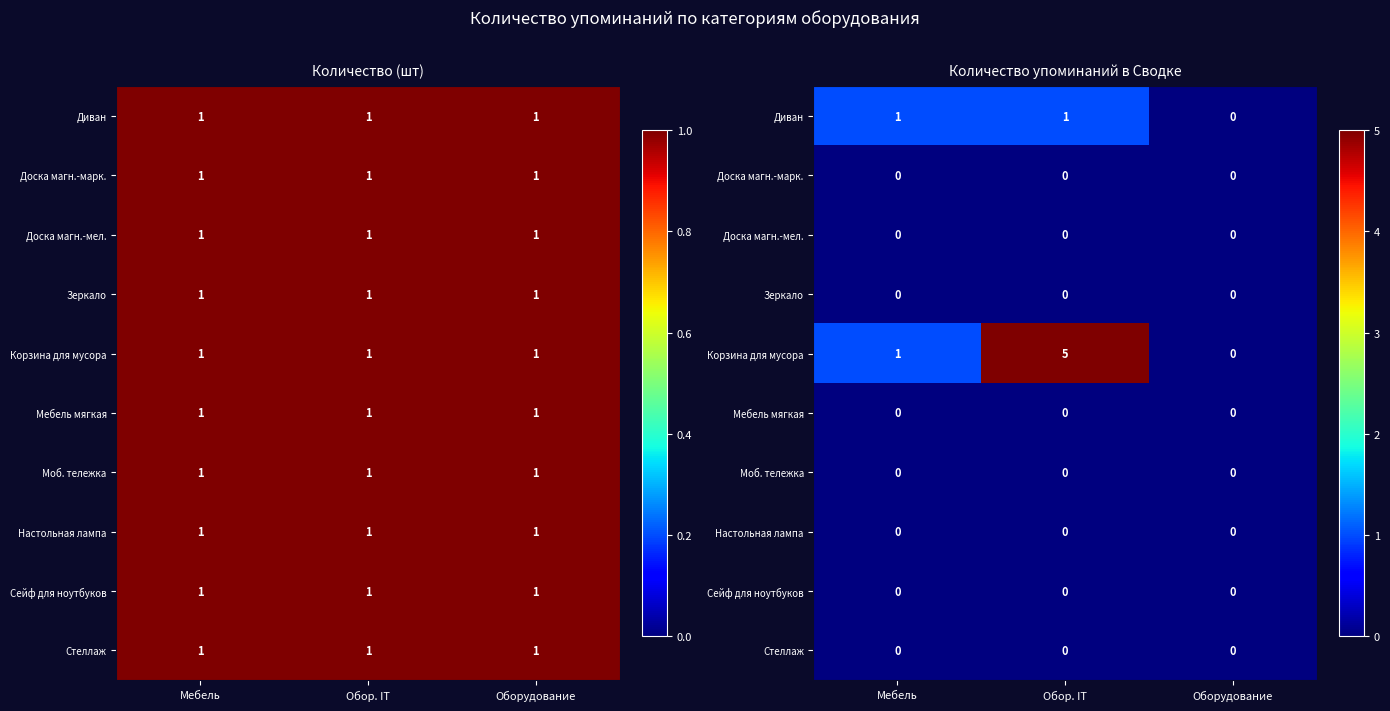

Which has a higher value, Мебель or Обор. IT?

Мебель